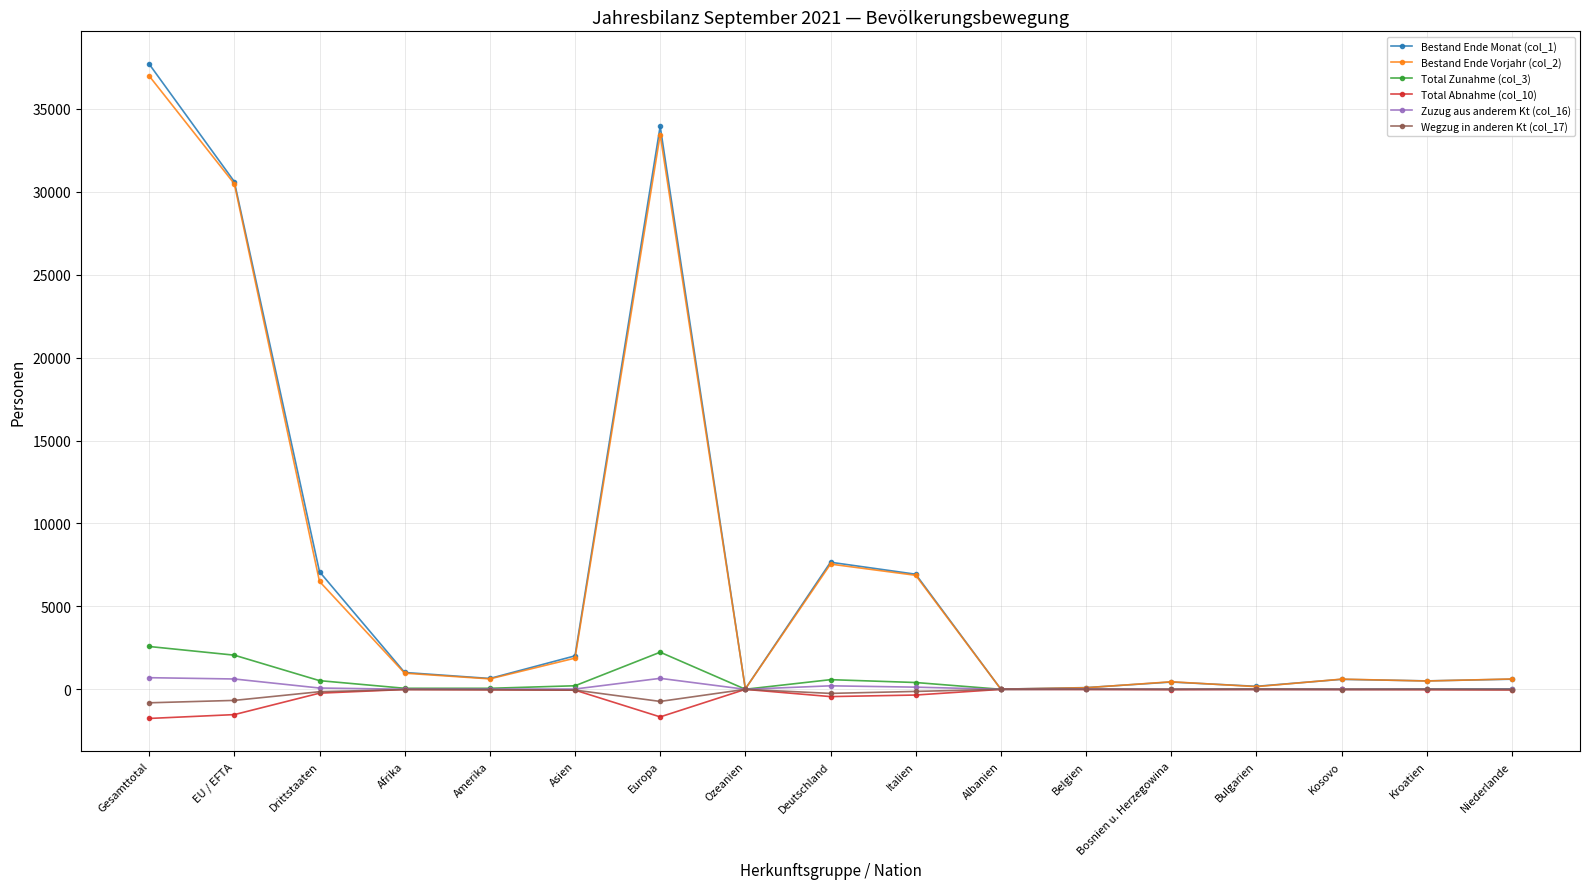

Which series has the widest spread of values?

Bestand Ende Monat (col_1)